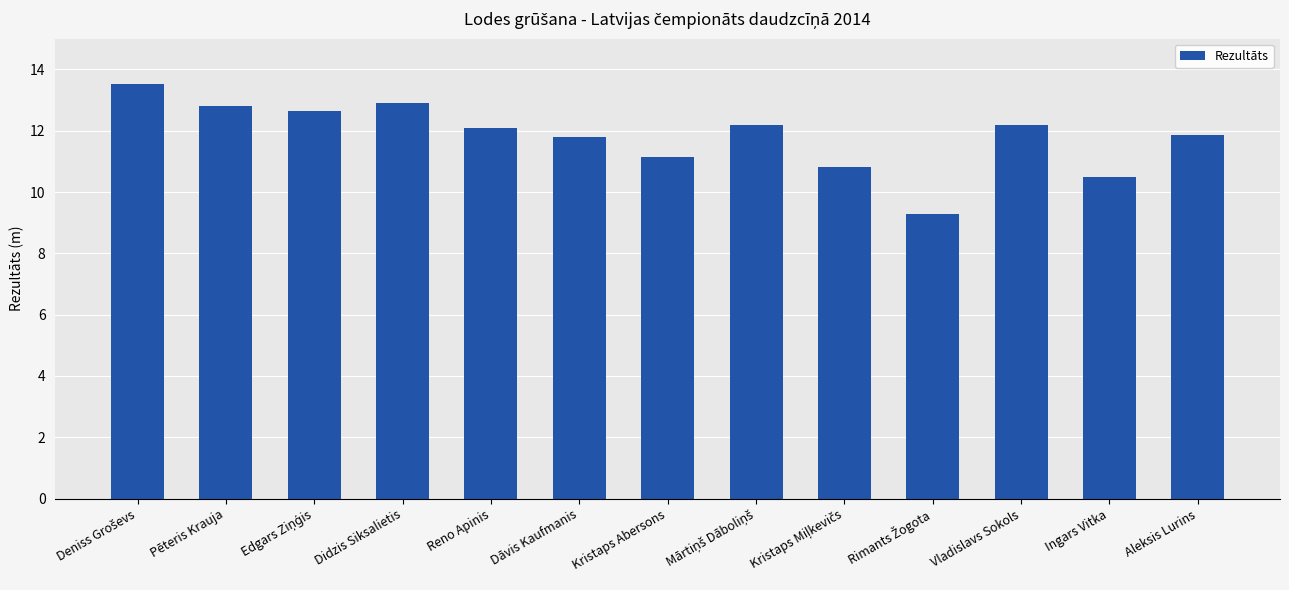

Which has a higher value, Vladislavs Sokols or Pēteris Krauja?

Pēteris Krauja